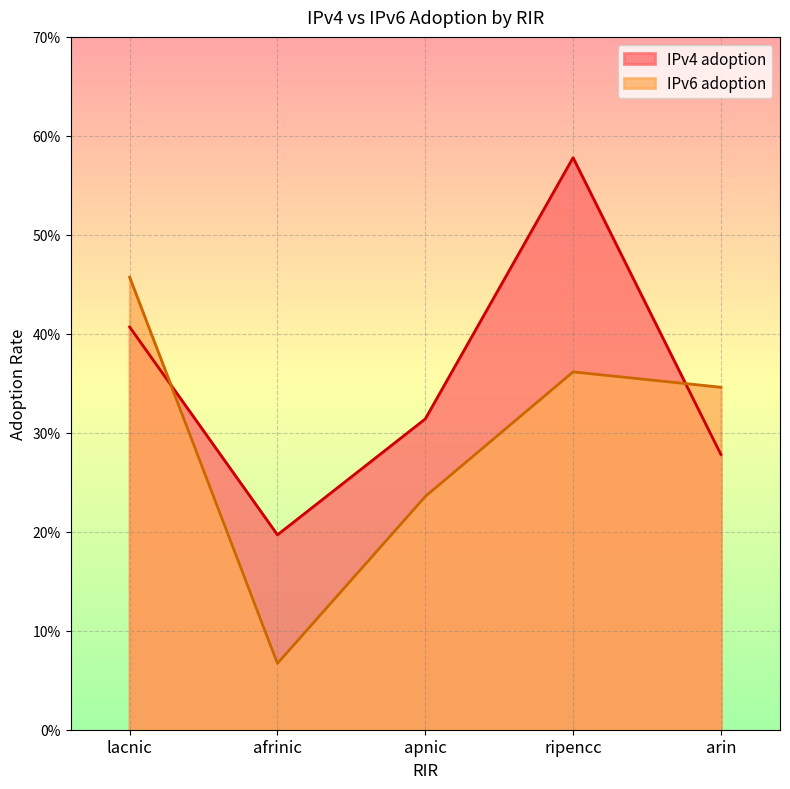

Reading right to left, transcribe all the data shown in this chart.

IPv4 adoption: 0.3	0.6	0.3	0.2	0.4
IPv6 adoption: 0.3	0.4	0.2	0.1	0.5